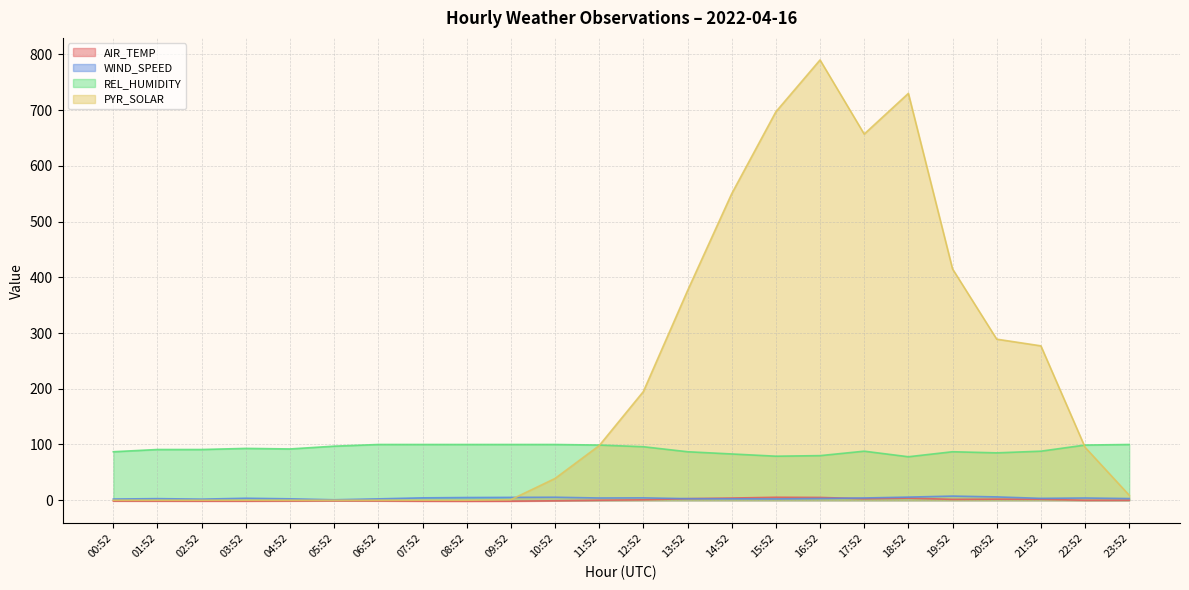

True or false: WIND_SPEED has more than 2 interior local peaks.

True